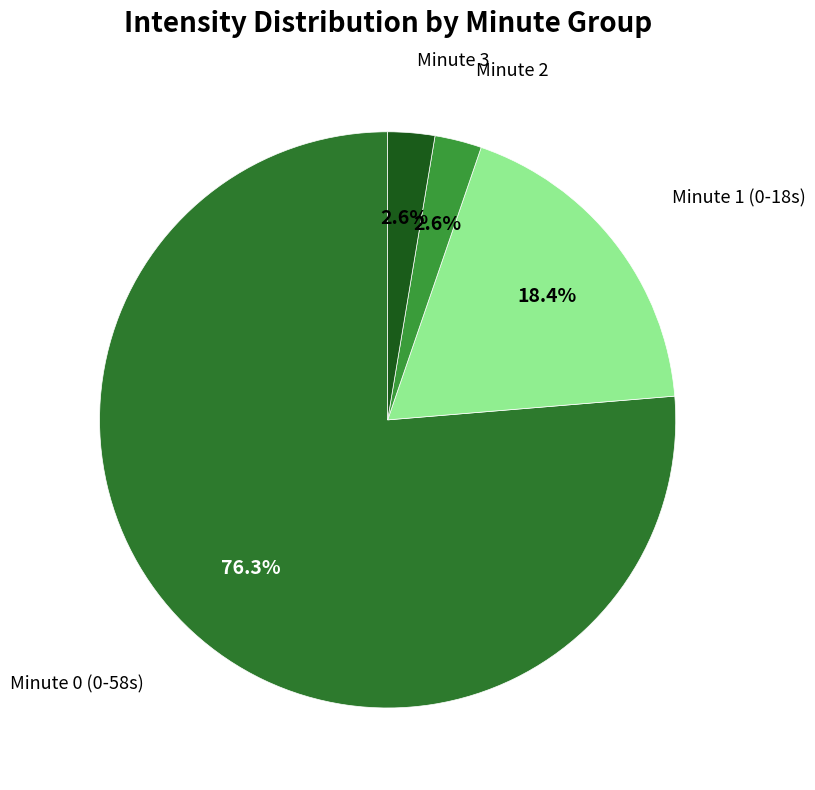

How many slices are in this pie chart?

4